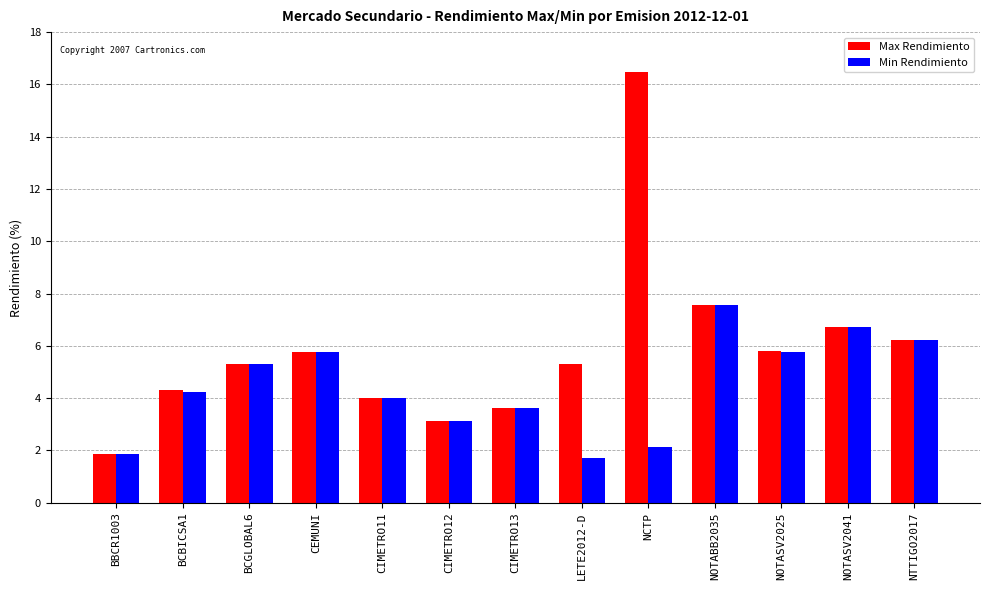

Which series has the largest total across all categories?

Max Rendimiento